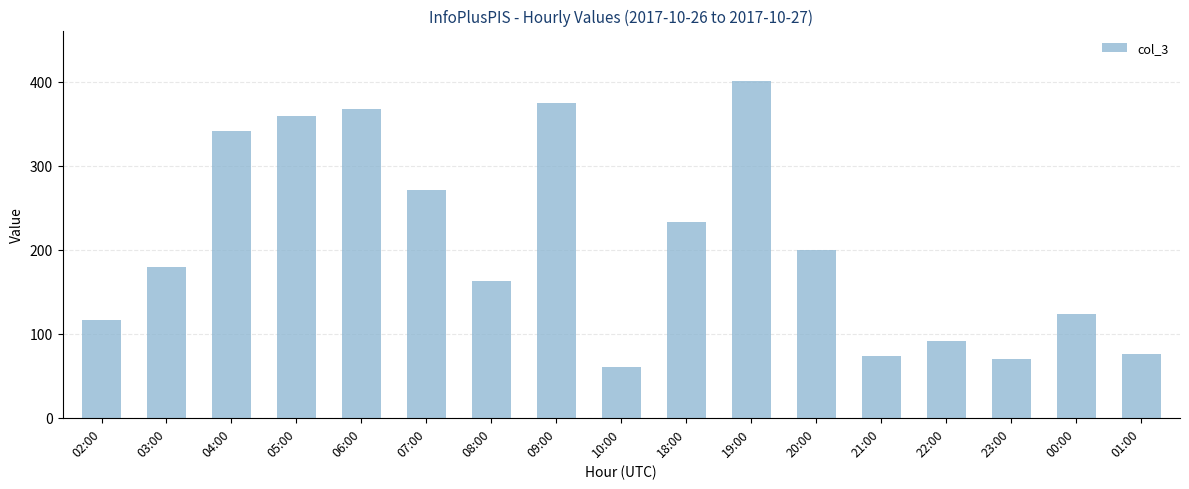

What value does the data have at 04:00, to the nearest 50?

350